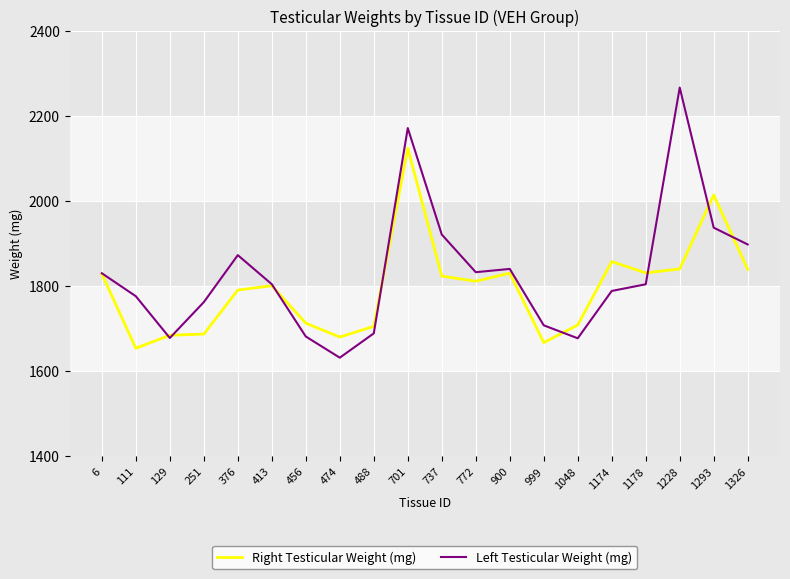

At which category is the sum across all series the highest?

701